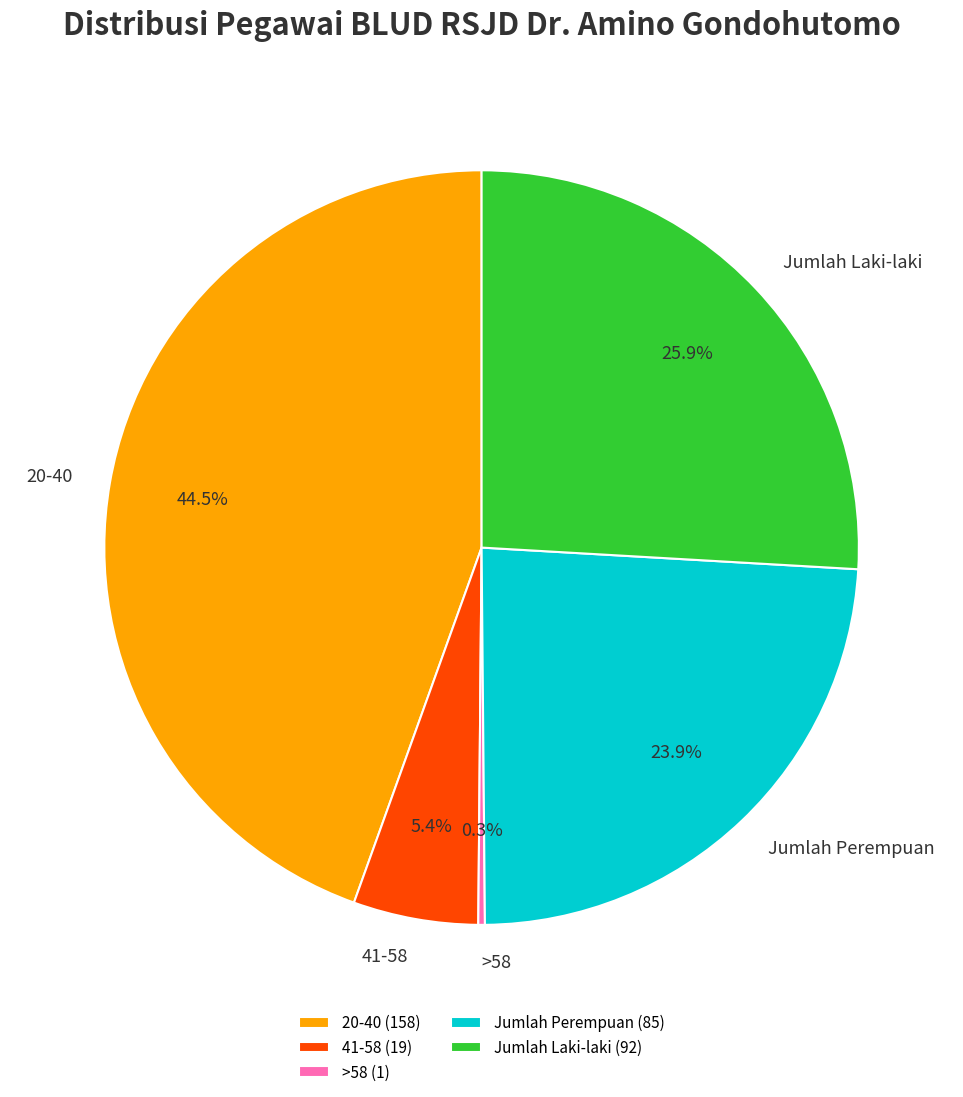

How much of the chart is everything except Jumlah Perempuan?

76.1%